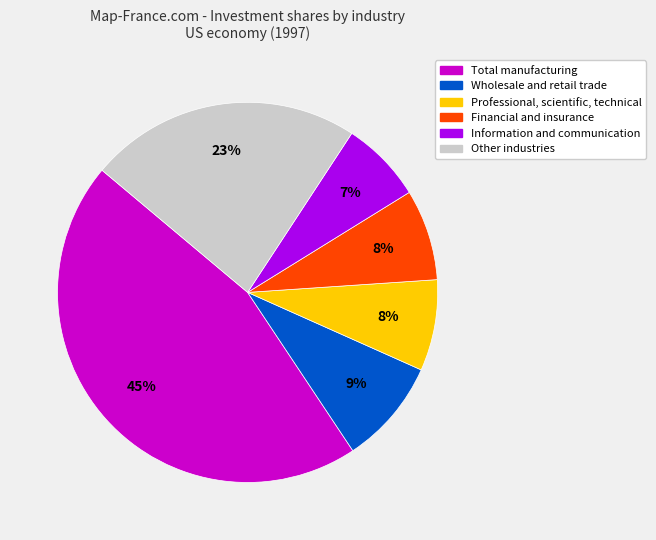

To the nearest percent, what is the average slice percentage?

17%